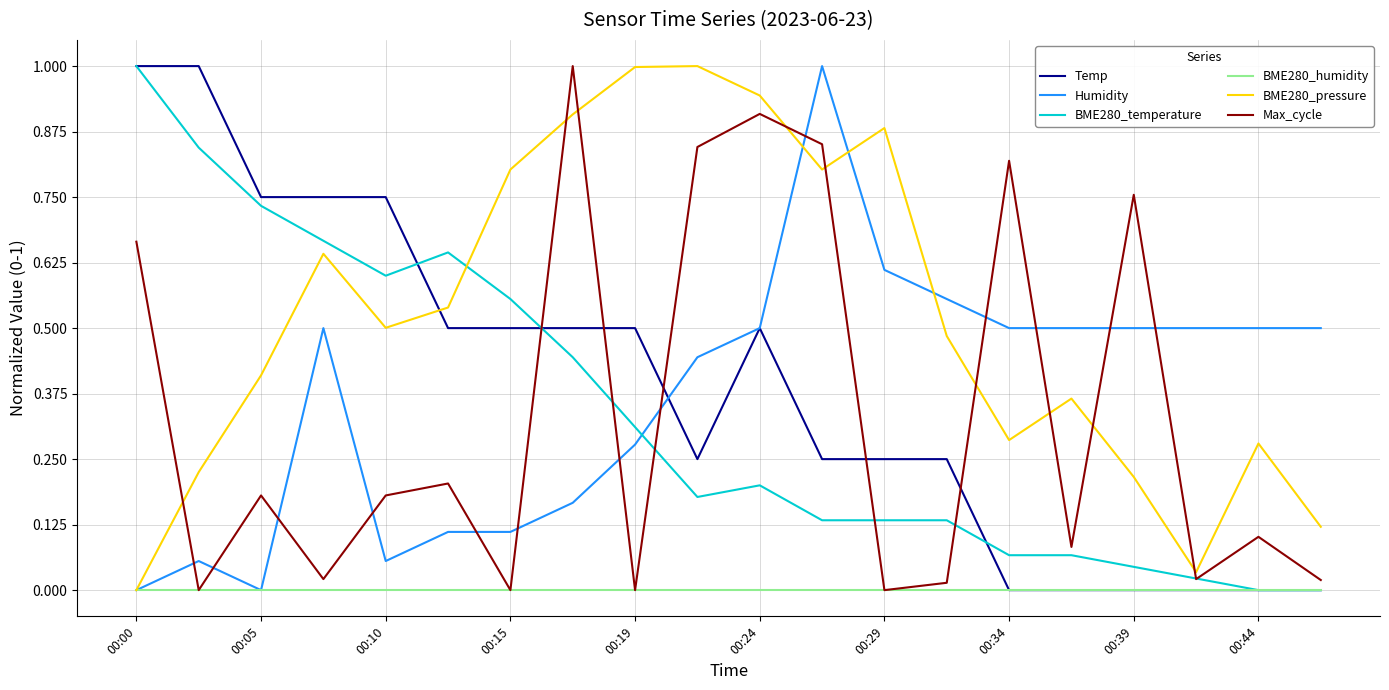

True or false: BME280_pressure has more than 0 interior local peaks.

True